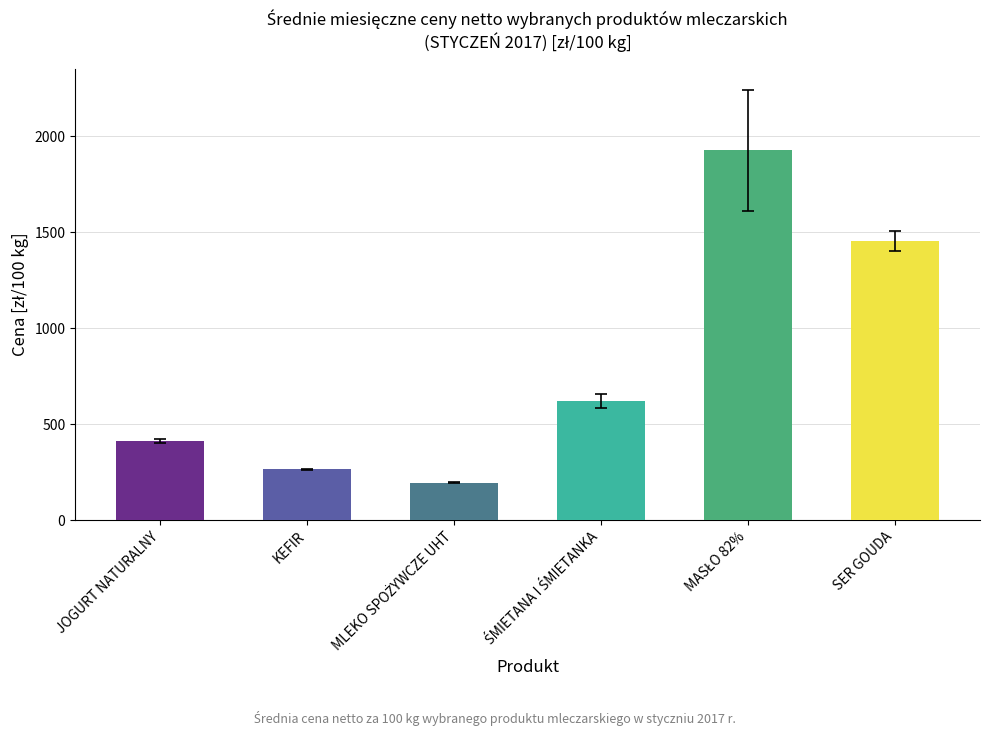

How many bars are there in total?

6